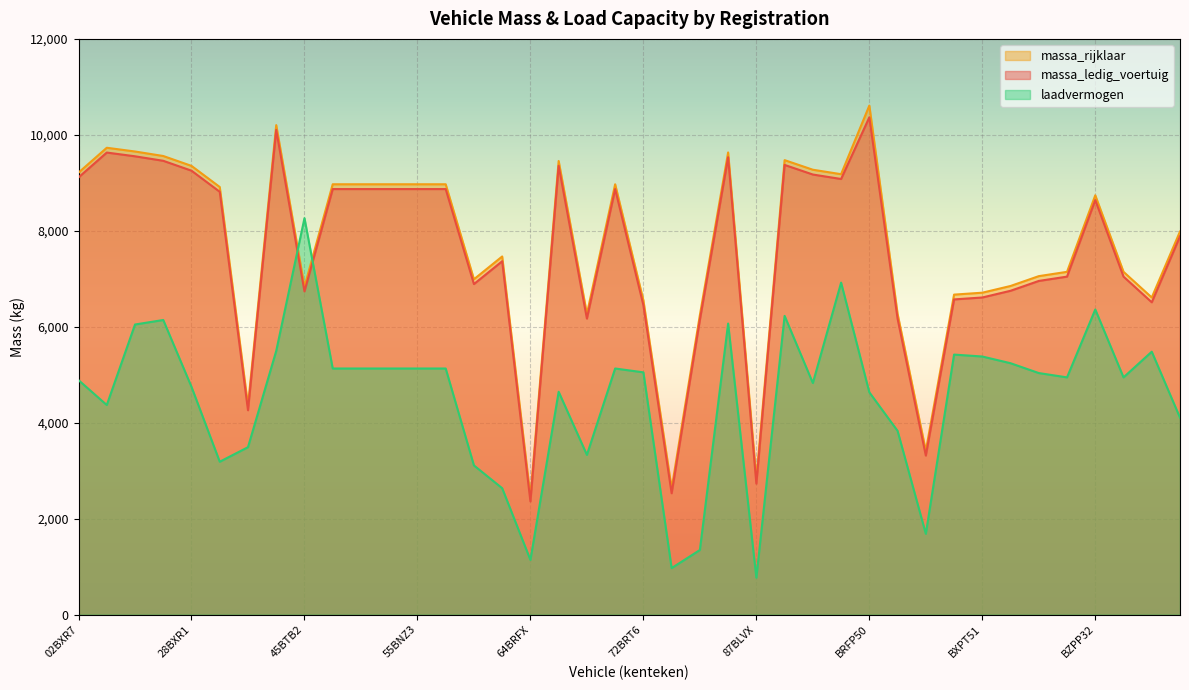

Reading left to right, list all the values displayed in this chart.

massa_ledig_voertuig: 9113	9631	9553	9459	9253	8813	4260	10103	6736	8870	8870	8870	8870	8870	6890	7365	2360	9355	6170	8870	6450	2530	6143	9533	2730	9373	9173	9080	10366	6170	3315	6570	6610	6750	6955	7045	8640	7045	6510	7885
massa_rijklaar: 9213	9731	9653	9559	9353	8913	4360	10203	6836	8970	8970	8970	8970	8970	6990	7465	2460	9455	6270	8970	6550	2630	6243	9633	2830	9473	9273	9180	10610	6270	3415	6670	6710	6850	7055	7145	8740	7145	6610	7985
laadvermogen: 4887	4369	6047	6141	4747	3187	3490	5497	8264	5130	5130	5130	5130	5130	3110	2635	1140	4645	3330	5130	5050	970	1347	6067	770	6227	4827	6920	4634	3830	1685	5420	5380	5240	5035	4945	6360	4945	5480	4105